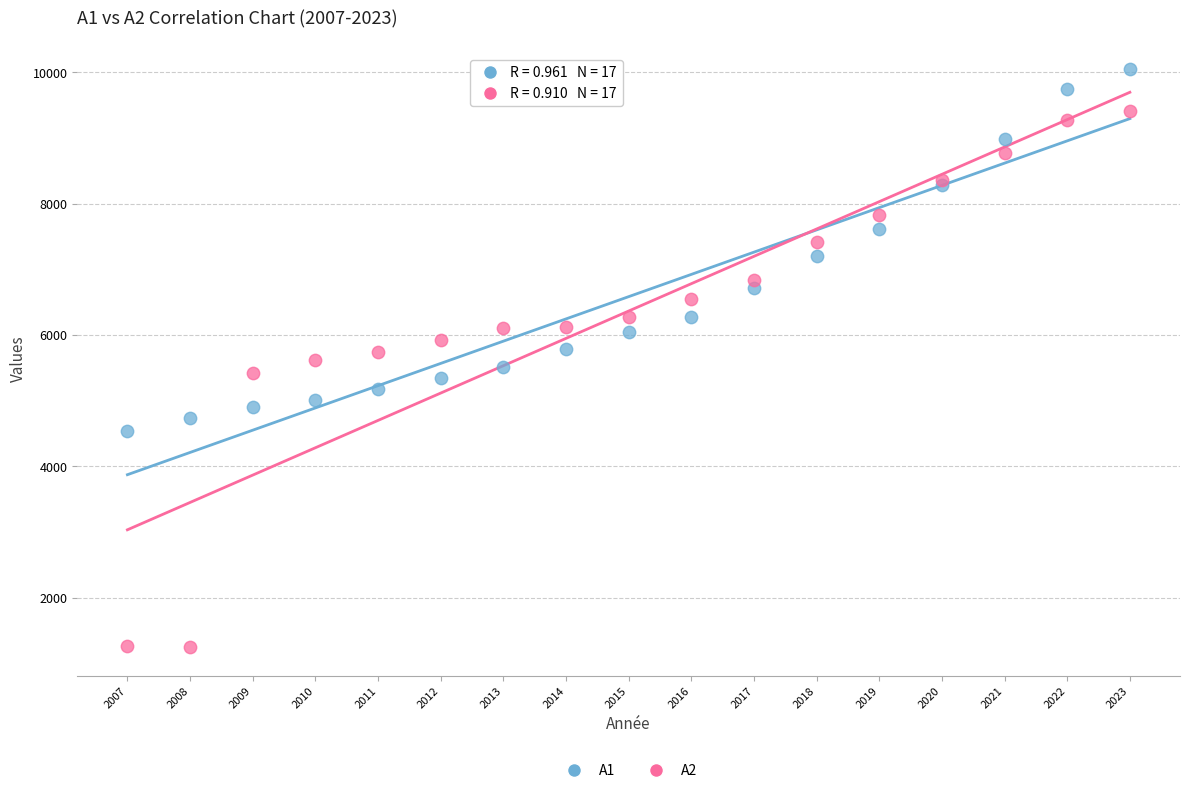

Which series has the widest spread of Y values?

A2